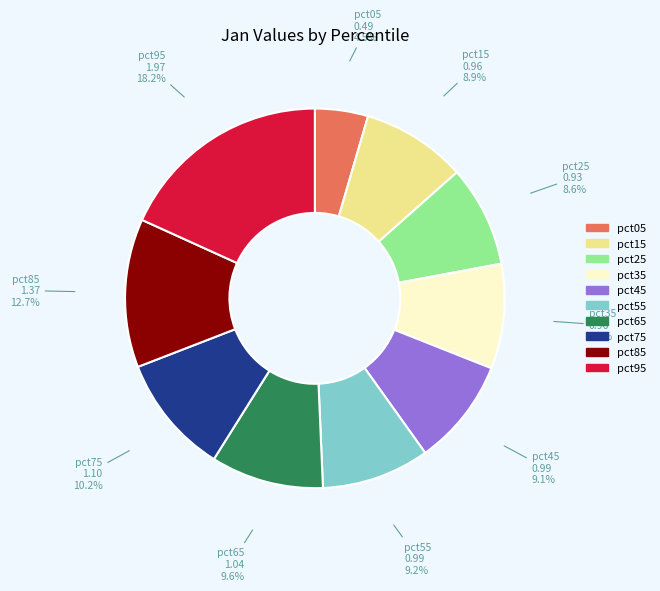

Is the sum of pct25 and pct05 greater than half?

No